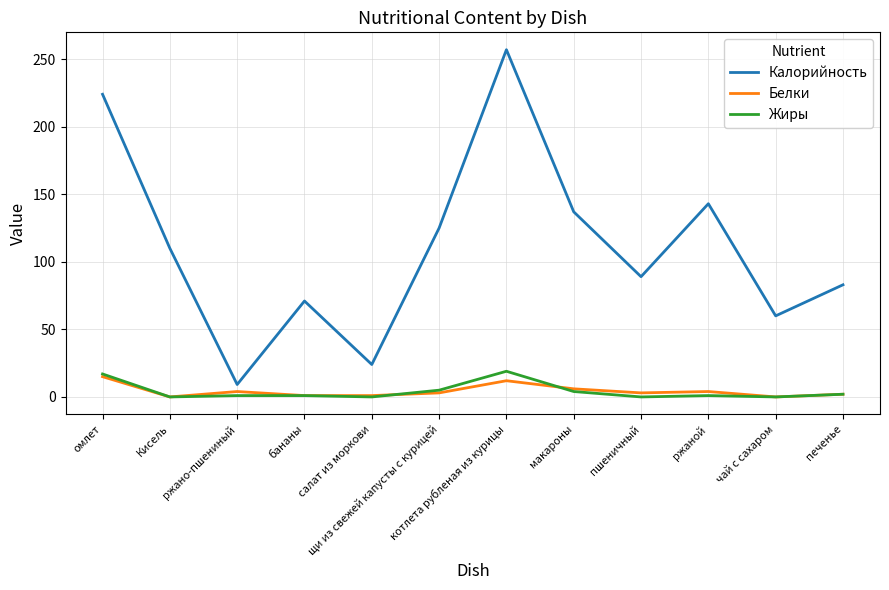

Which series has the widest spread of values?

Калорийность